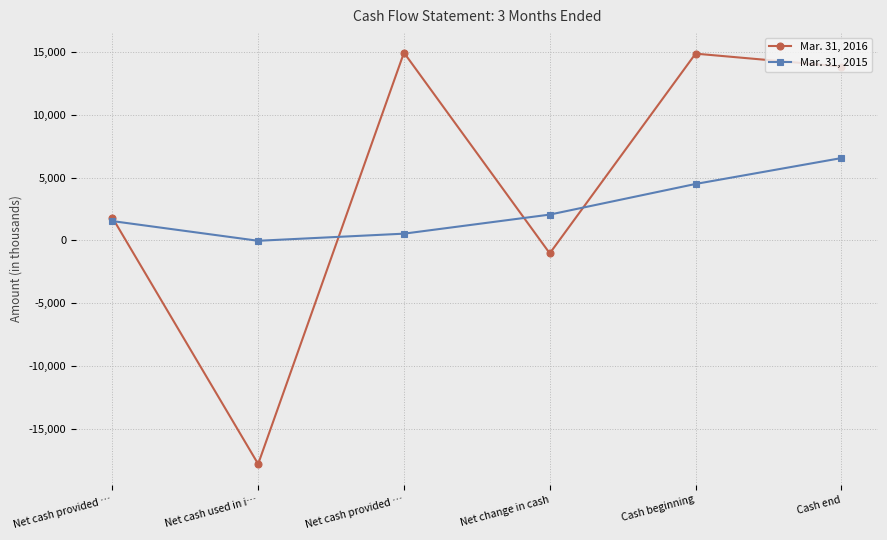

What are all the series names shown in the legend?

Mar. 31, 2016, Mar. 31, 2015